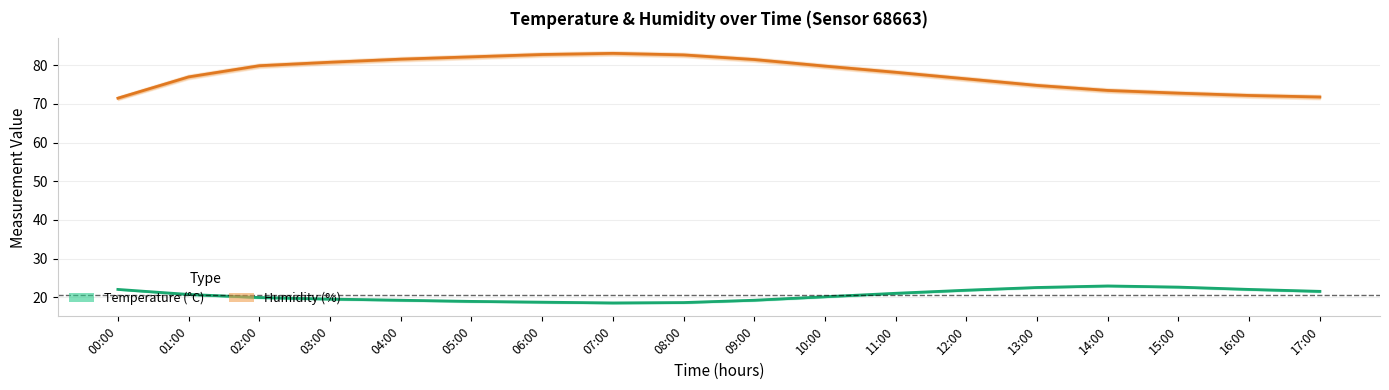

How many distinct data groups are displayed?

2